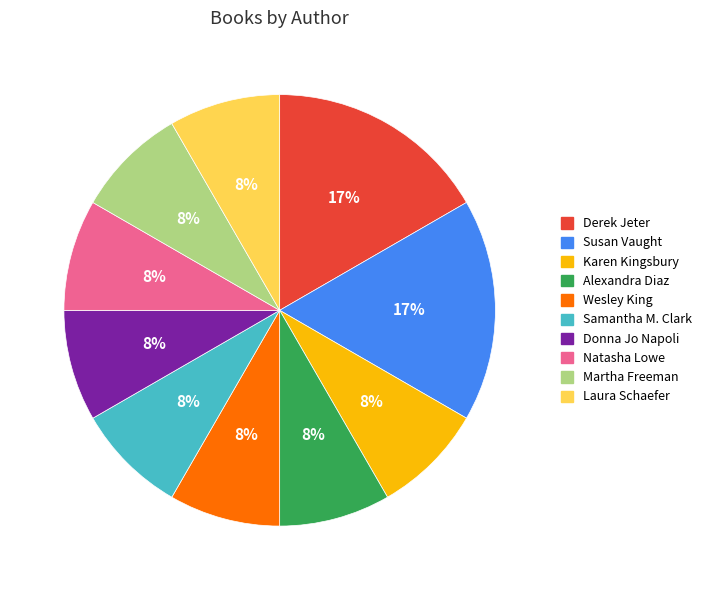

To the nearest percent, what is the average slice percentage?

10%